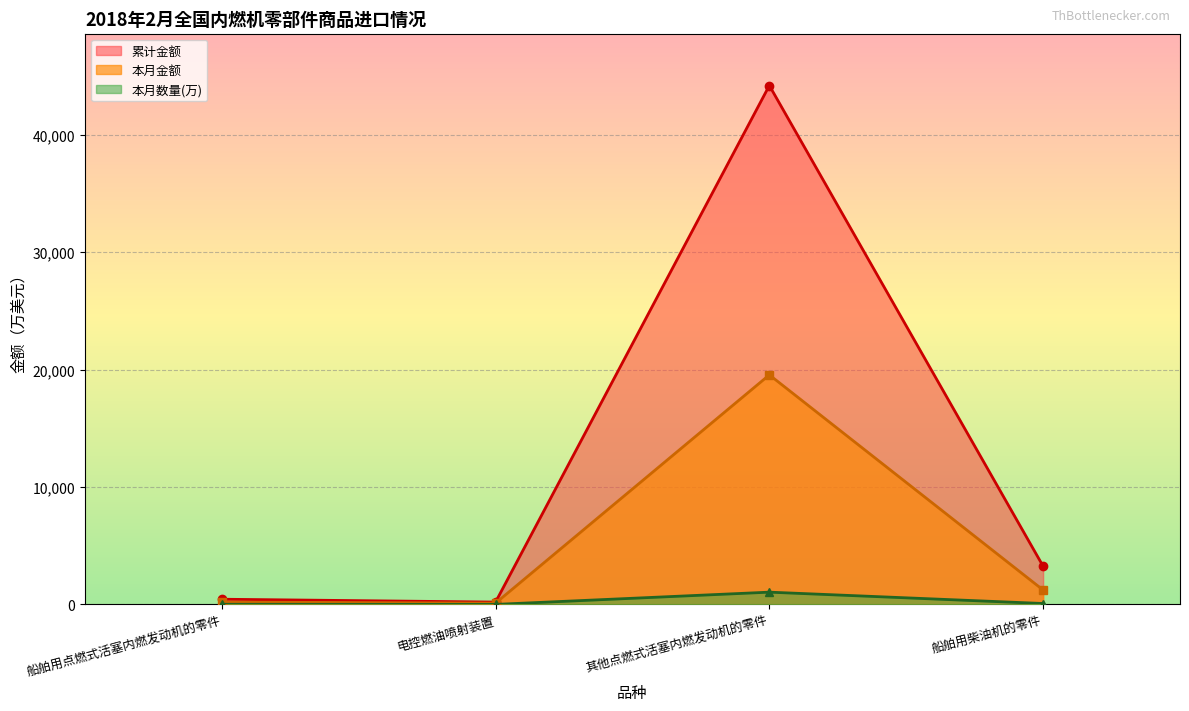

What is the sum of all 本月数量(万) values?

1129.2